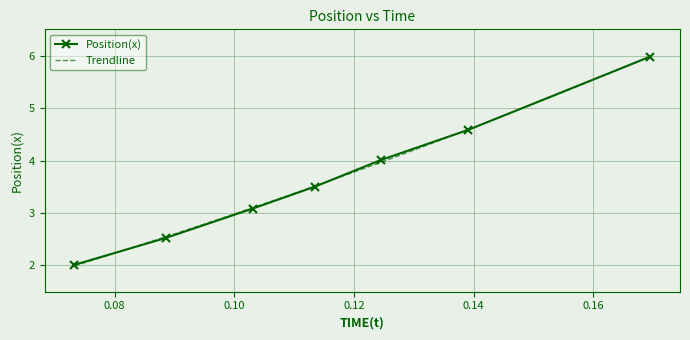

What is the smallest value displayed?

2.0